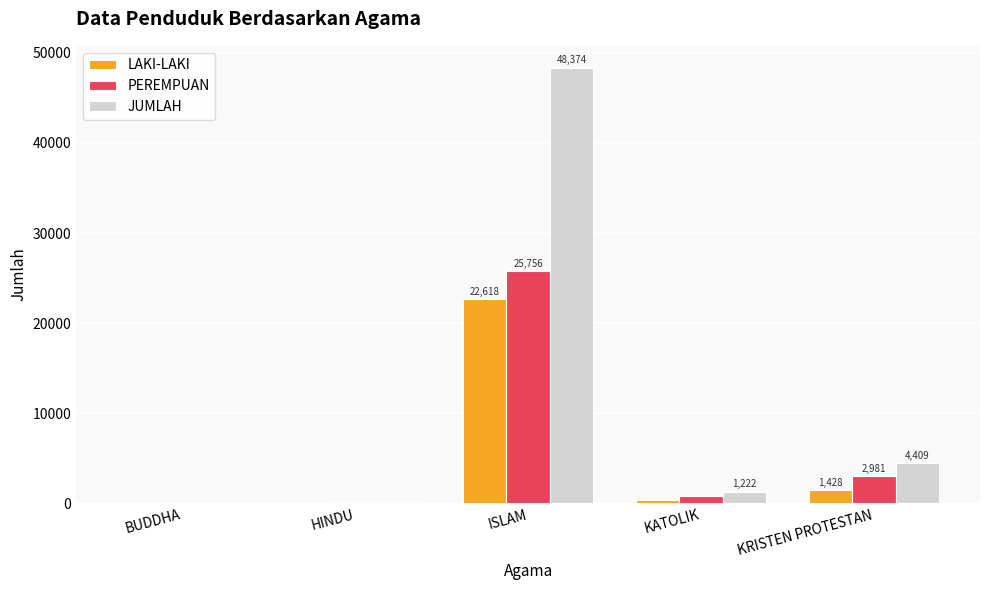

Which series has the largest total across all categories?

JUMLAH